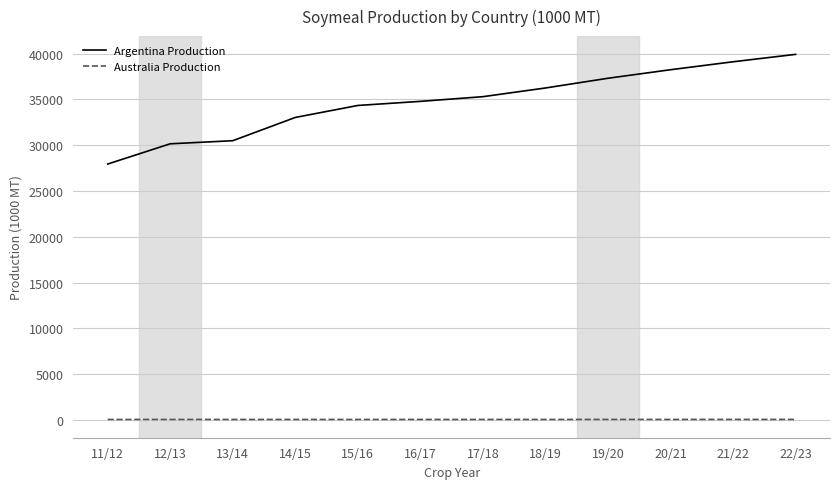

Rank the series by their maximum value, from lowest to highest.

Australia Production, Argentina Production